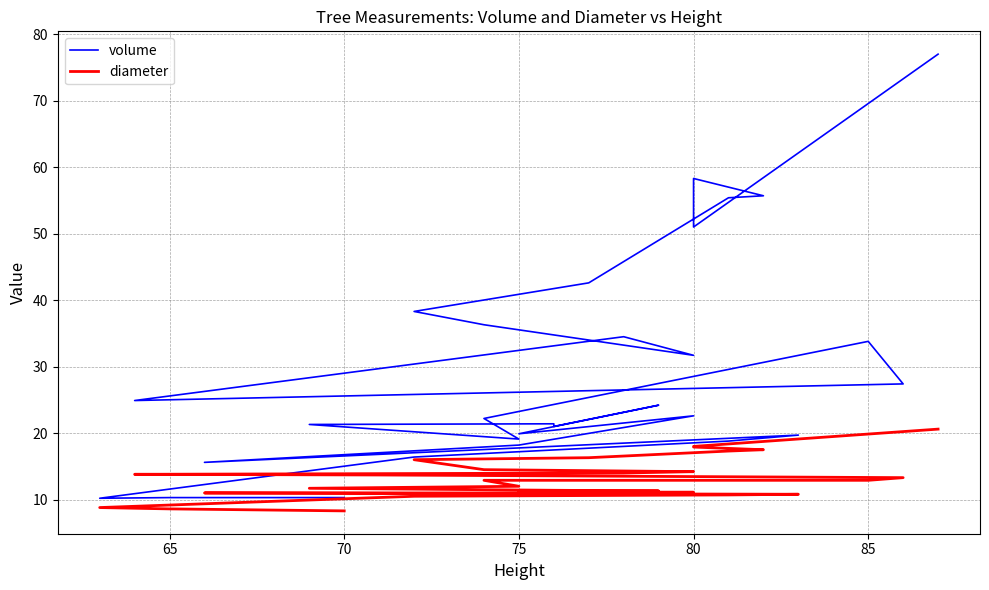

In volume, how many points are higher than both neighbors (excluding endpoints)?

7